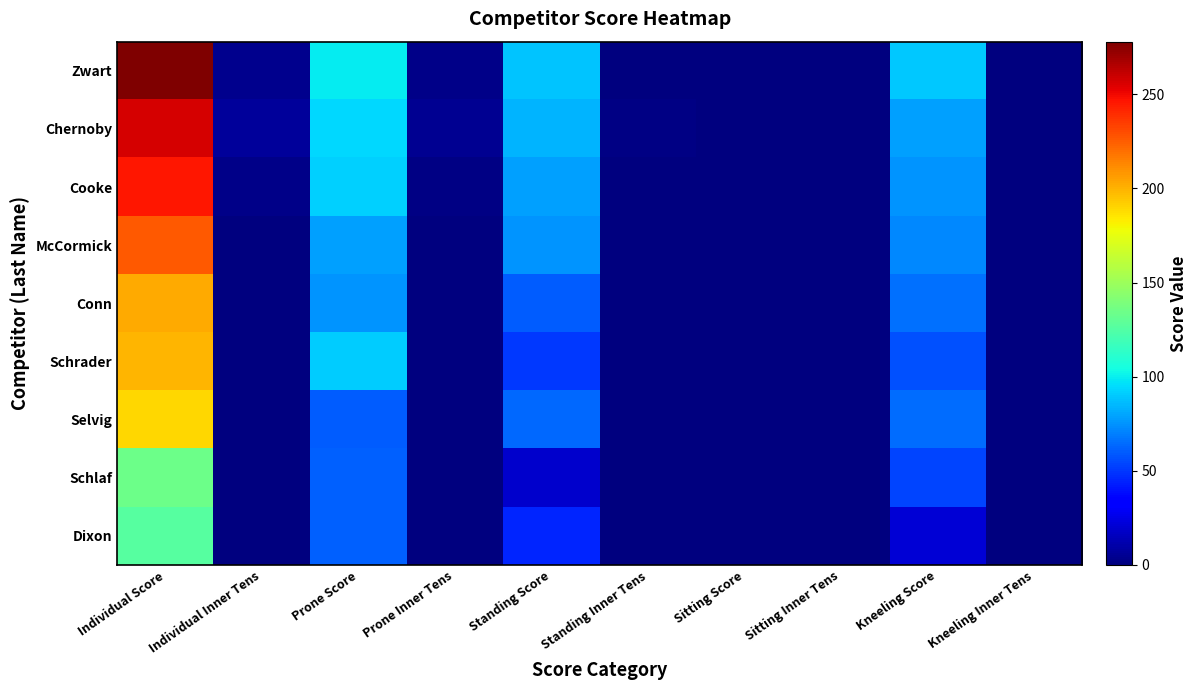

Reading right to left, extract all data points from this chart.

Zwart: Kneeling Inner Tens=1	Kneeling Score=90	Sitting Inner Tens=0	Sitting Score=0	Standing Inner Tens=0	Standing Score=89	Prone Inner Tens=3	Prone Score=99	Individual Inner Tens=4	Individual Score=278
Chernoby: Kneeling Inner Tens=0	Kneeling Score=79	Sitting Inner Tens=0	Sitting Score=0	Standing Inner Tens=2	Standing Score=84	Prone Inner Tens=5	Prone Score=94	Individual Inner Tens=7	Individual Score=257
Cooke: Kneeling Inner Tens=1	Kneeling Score=75	Sitting Inner Tens=0	Sitting Score=0	Standing Inner Tens=0	Standing Score=79	Prone Inner Tens=2	Prone Score=92	Individual Inner Tens=3	Individual Score=246
McCormick: Kneeling Inner Tens=0	Kneeling Score=72	Sitting Inner Tens=0	Sitting Score=0	Standing Inner Tens=1	Standing Score=75	Prone Inner Tens=0	Prone Score=79	Individual Inner Tens=1	Individual Score=226
Conn: Kneeling Inner Tens=0	Kneeling Score=66	Sitting Inner Tens=0	Sitting Score=0	Standing Inner Tens=0	Standing Score=60	Prone Inner Tens=0	Prone Score=76	Individual Inner Tens=0	Individual Score=202
Schrader: Kneeling Inner Tens=0	Kneeling Score=57	Sitting Inner Tens=0	Sitting Score=0	Standing Inner Tens=0	Standing Score=51	Prone Inner Tens=1	Prone Score=91	Individual Inner Tens=1	Individual Score=199
Selvig: Kneeling Inner Tens=0	Kneeling Score=65	Sitting Inner Tens=0	Sitting Score=0	Standing Inner Tens=0	Standing Score=64	Prone Inner Tens=1	Prone Score=60	Individual Inner Tens=1	Individual Score=189
Schlaf: Kneeling Inner Tens=0	Kneeling Score=54	Sitting Inner Tens=0	Sitting Score=0	Standing Inner Tens=0	Standing Score=19	Prone Inner Tens=0	Prone Score=61	Individual Inner Tens=0	Individual Score=134
Dixon: Kneeling Inner Tens=0	Kneeling Score=21	Sitting Inner Tens=0	Sitting Score=0	Standing Inner Tens=0	Standing Score=45	Prone Inner Tens=0	Prone Score=61	Individual Inner Tens=0	Individual Score=127